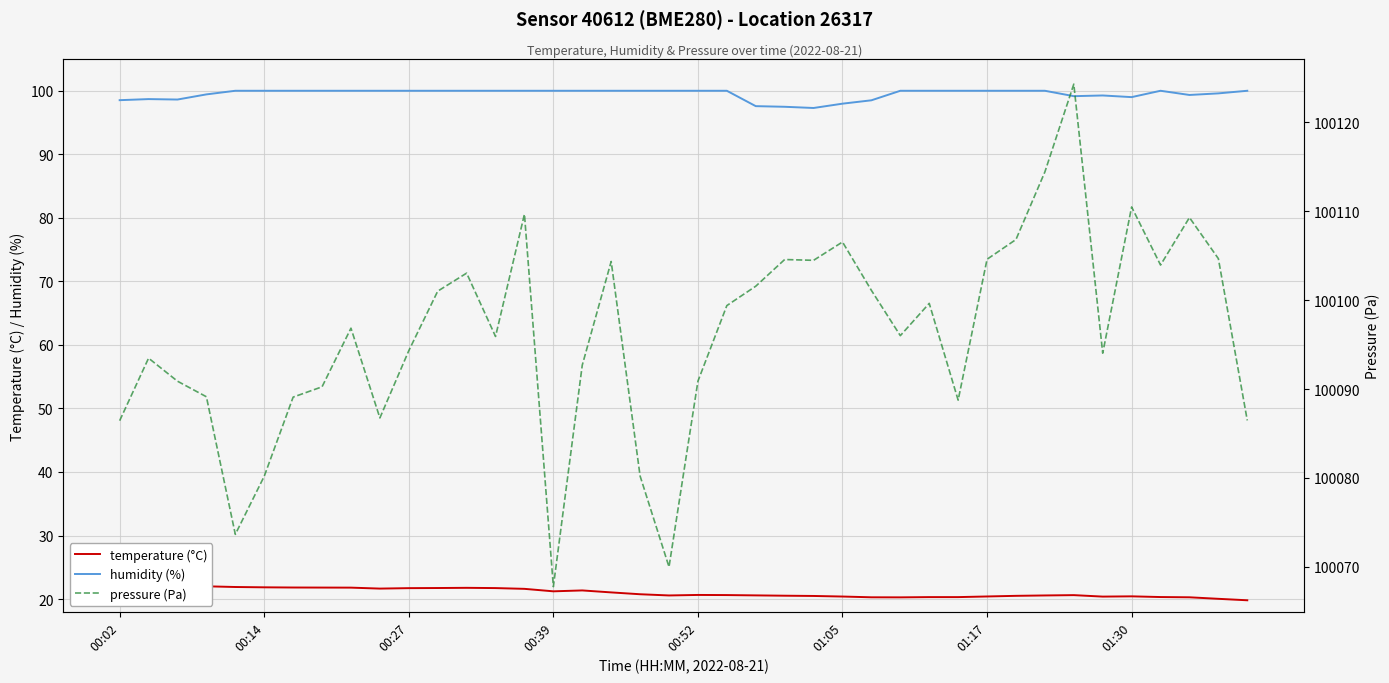

Reading left to right, list all the values displayed in this chart.

temperature (°C): 22.4	22.2	22.1	22.0	21.9	21.9	21.8	21.8	21.8	21.6	21.7	21.7	21.8	21.7	21.6	21.2	21.4	21.1	20.8	20.6	20.6	20.6	20.6	20.5	20.5	20.4	20.3	20.3	20.3	20.3	20.4	20.5	20.6	20.6	20.4	20.4	20.3	20.3	20.0	19.8
humidity (%): 98.5	98.7	98.6	99.4	100.0	100.0	100.0	100.0	100.0	100.0	100.0	100.0	100.0	100.0	100.0	100.0	100.0	100.0	100.0	100.0	100.0	100.0	97.6	97.5	97.3	98.0	98.5	100.0	100.0	100.0	100.0	100.0	100.0	99.2	99.3	99.0	100.0	99.3	99.6	100.0
pressure (Pa): 100086.4	100093.5	100090.9	100089.1	100073.7	100080.2	100089.1	100090.2	100096.8	100086.8	100094.3	100101.0	100103.0	100095.9	100109.7	100067.8	100092.7	100104.3	100080.2	100070.0	100090.9	100099.4	100101.6	100104.6	100104.5	100106.5	100101.1	100096.0	100099.6	100088.8	100104.6	100106.8	100114.4	100124.3	100094.0	100110.5	100103.9	100109.3	100104.7	100086.5